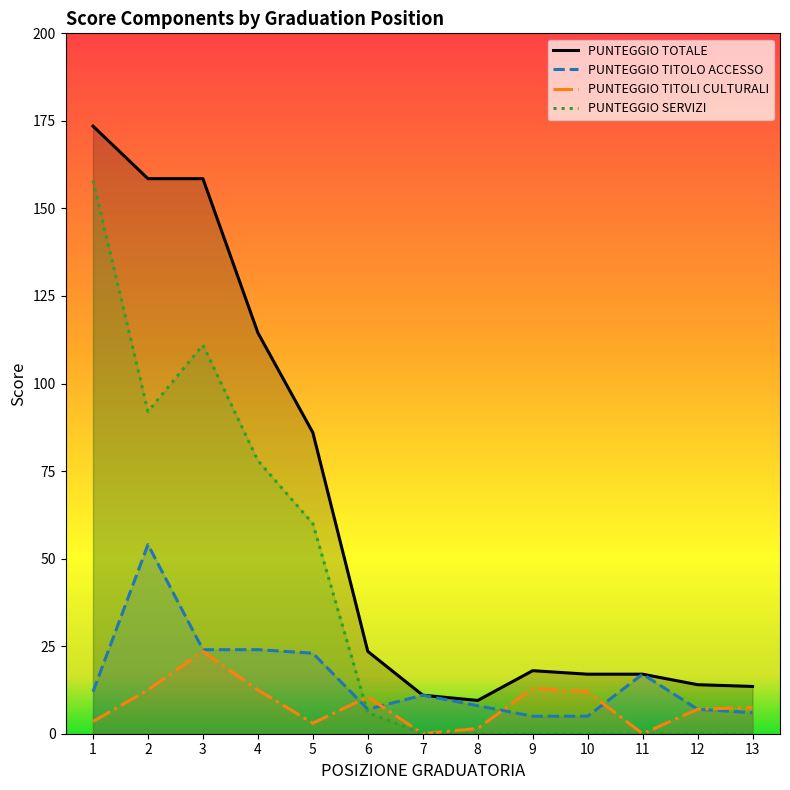

What is the difference between the maximum and minimum values in the PUNTEGGIO TITOLI CULTURALI series?

23.5